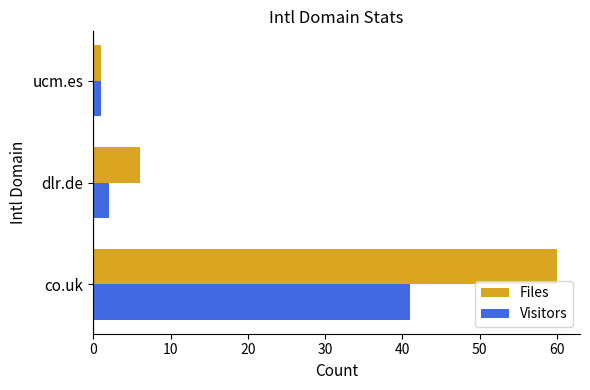

Which category has the lowest value in the Visitors series?

ucm.es